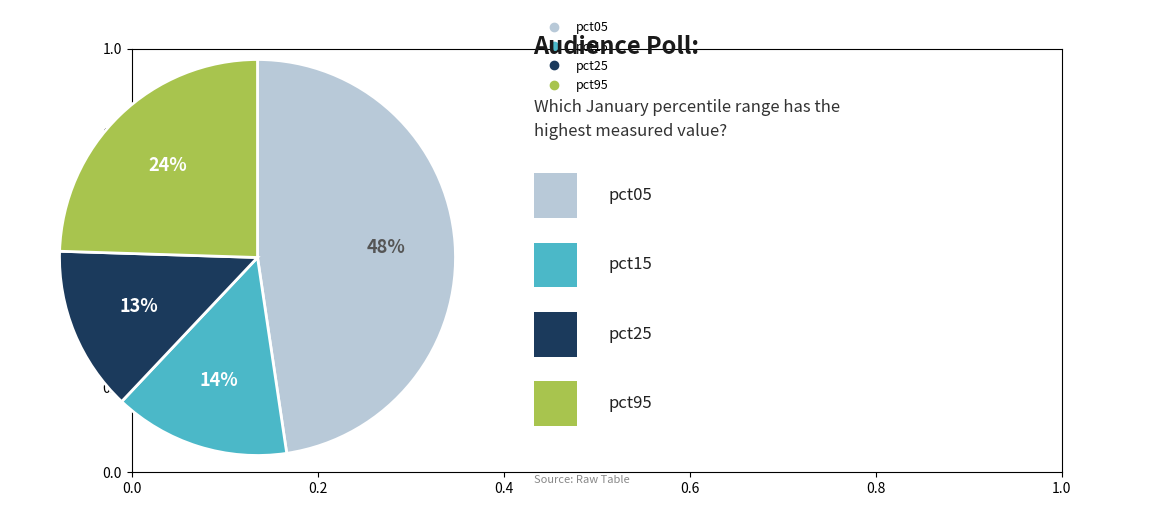

Is there any slice that represents more than half of the pie?

No